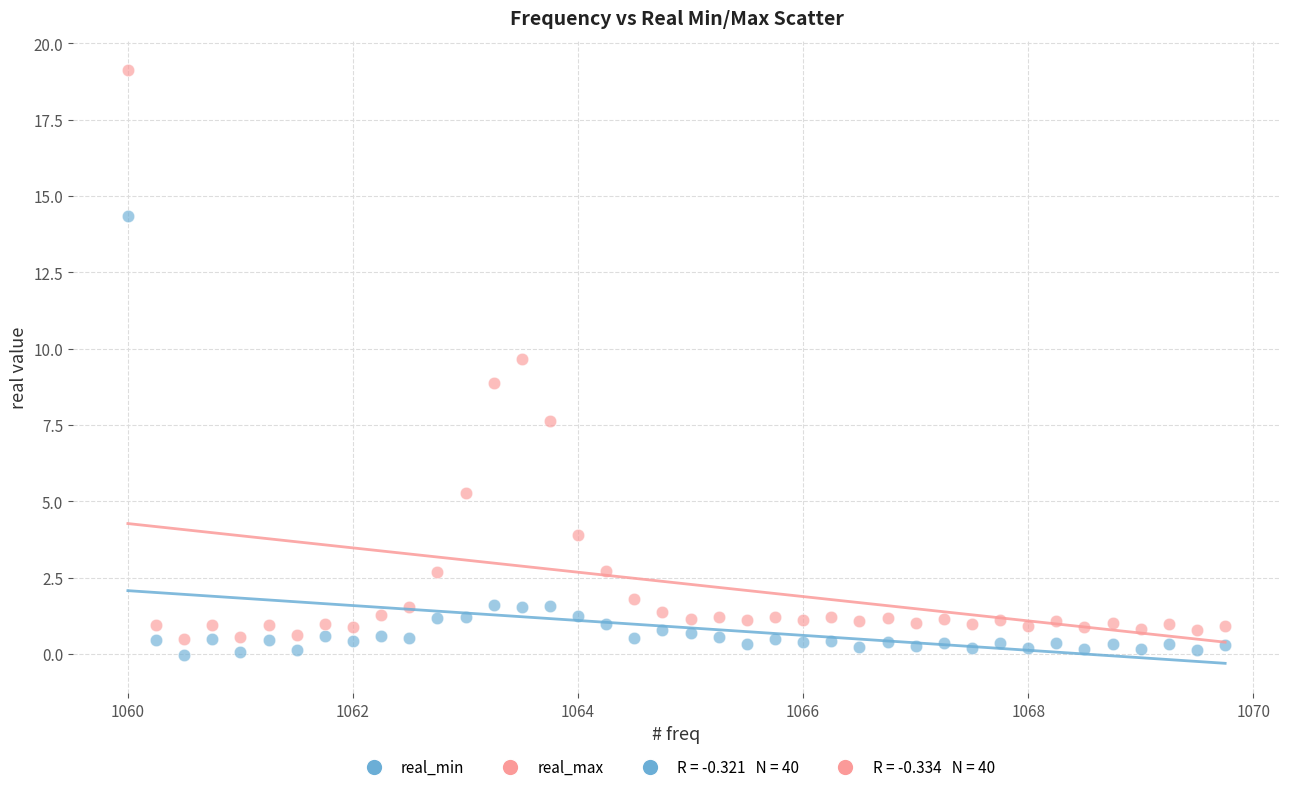

Which series reaches the maximum Y coordinate?

real_max